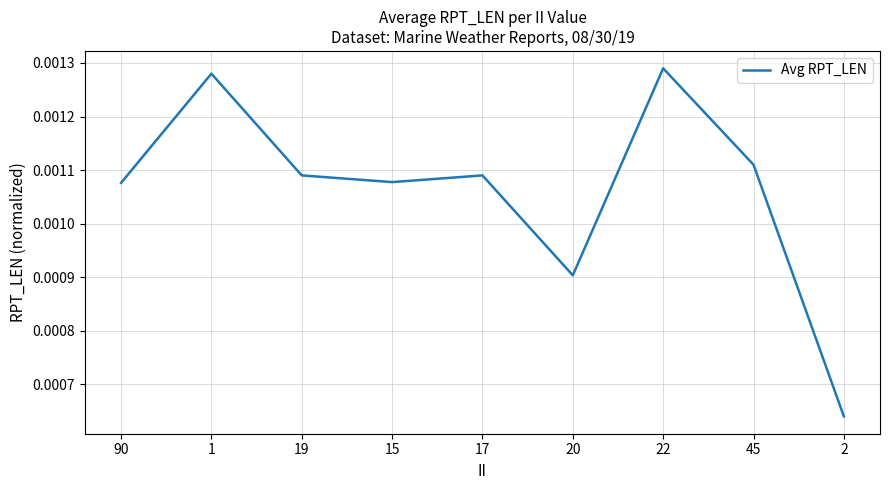

Count the number of data series in this chart.

1